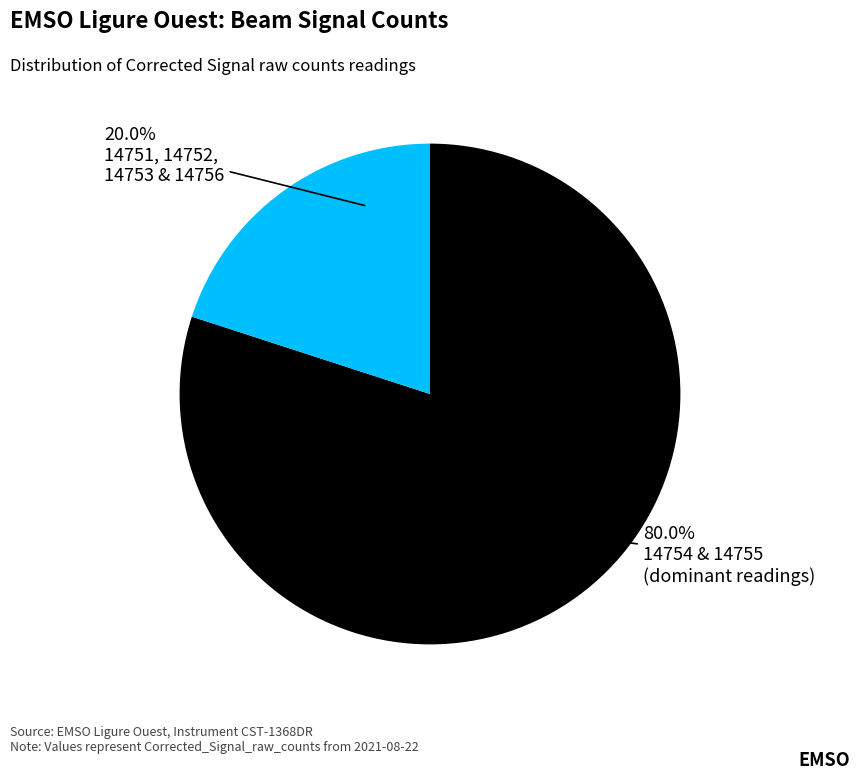

Is there a majority slice in this chart?

Yes